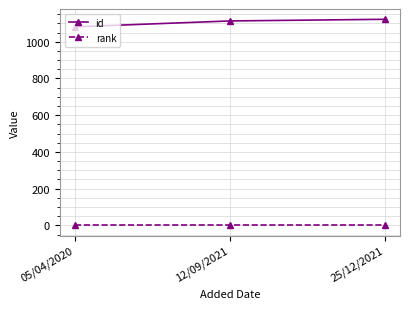

List the series in order of their overall mean, lowest first.

rank, id